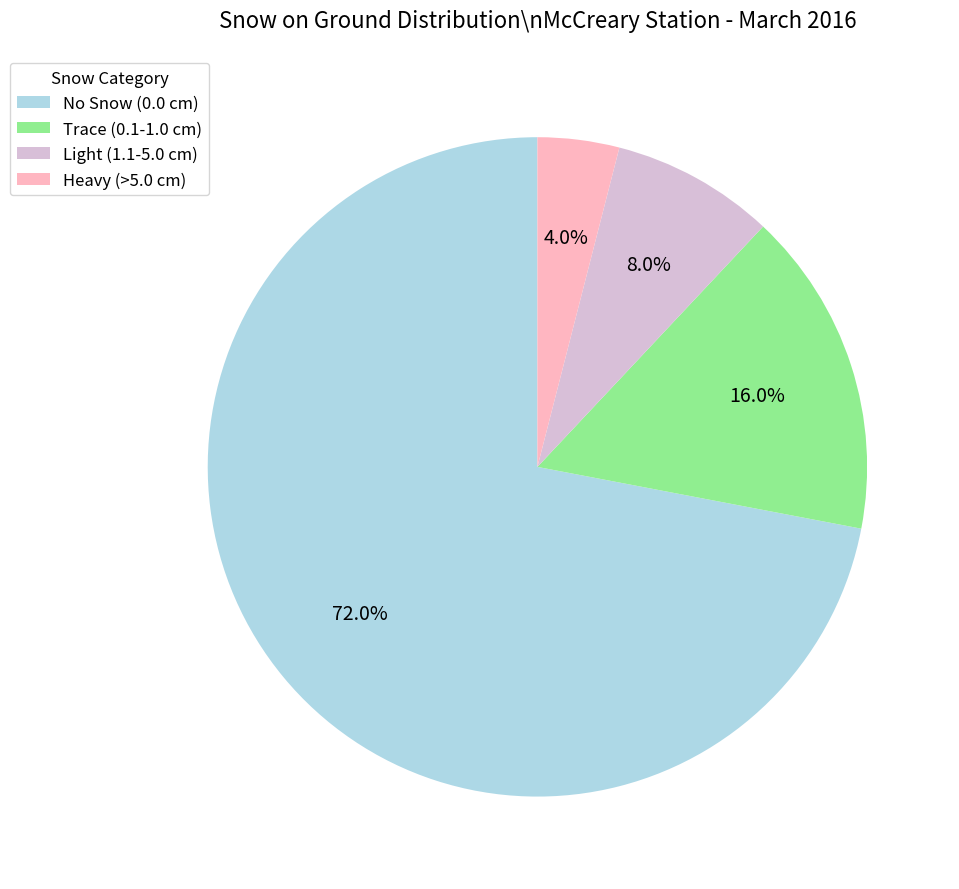

Is there a majority slice in this chart?

Yes